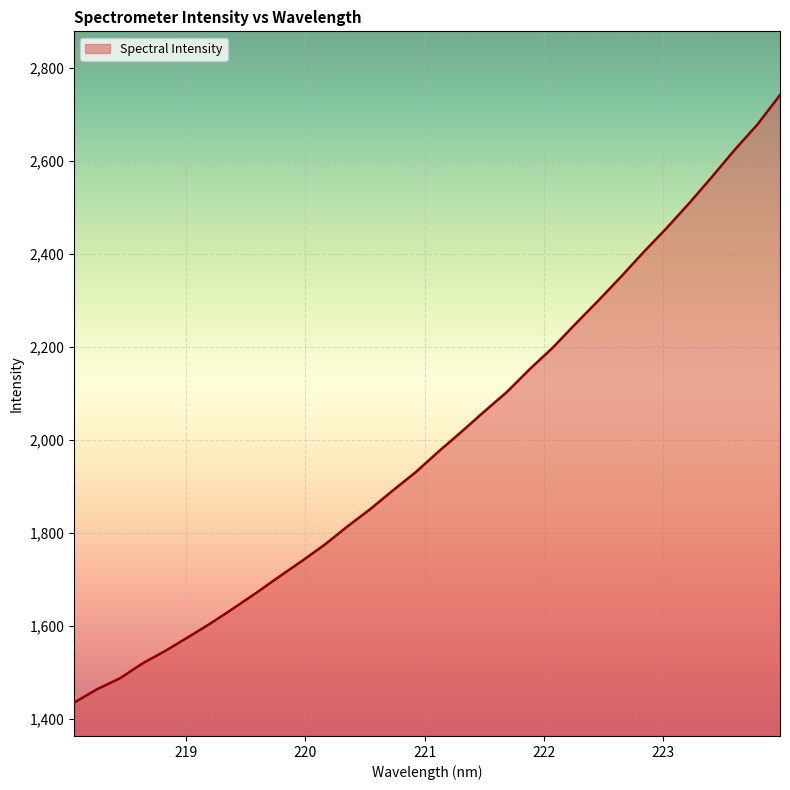

What is the maximum value shown in the chart?

2741.1